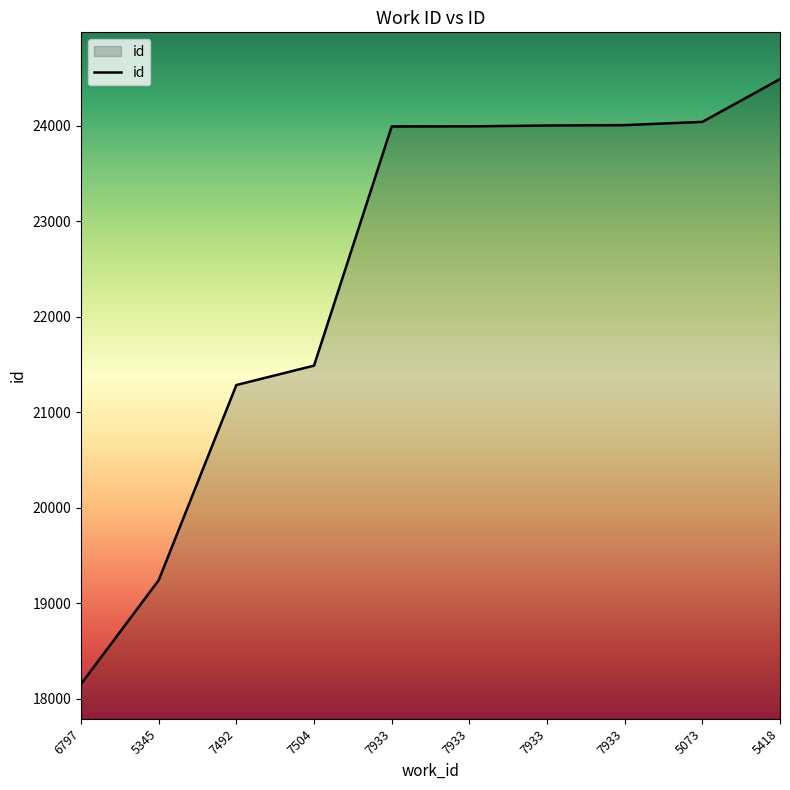

Does the chart have visible grid lines?

No